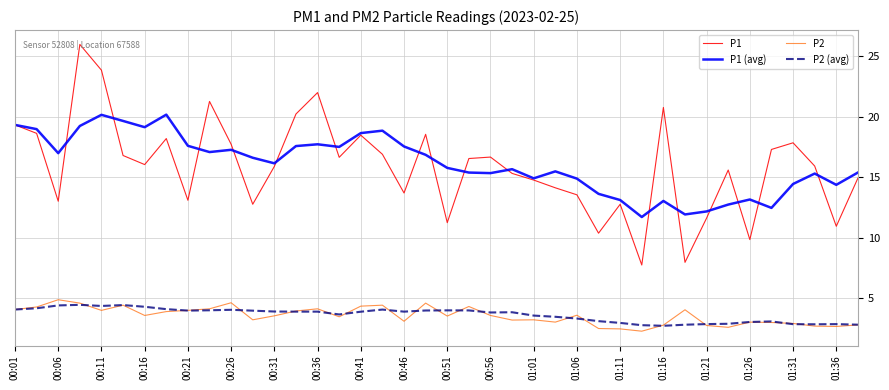

Which series has the largest range (max minus min)?

P1